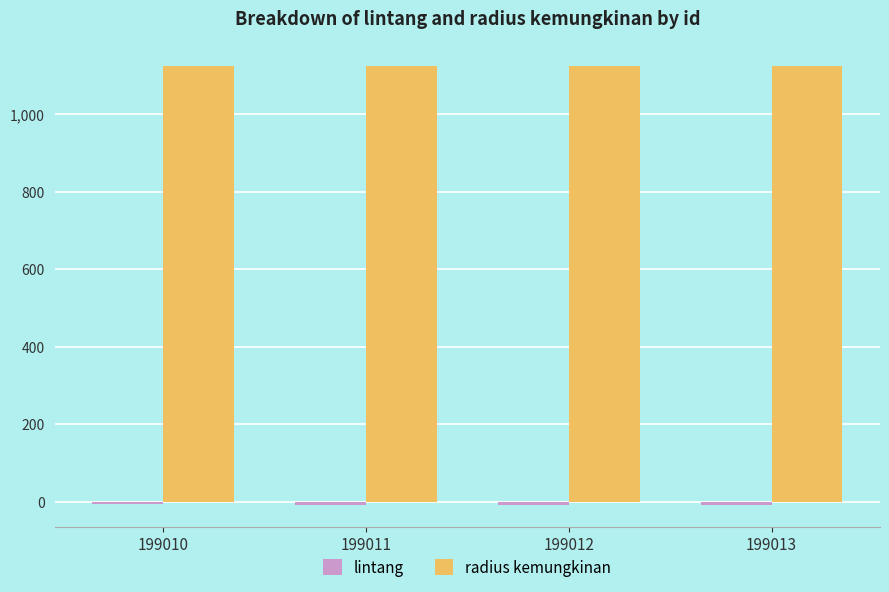

What is the lowest value of the radius kemungkinan series?

1125.0